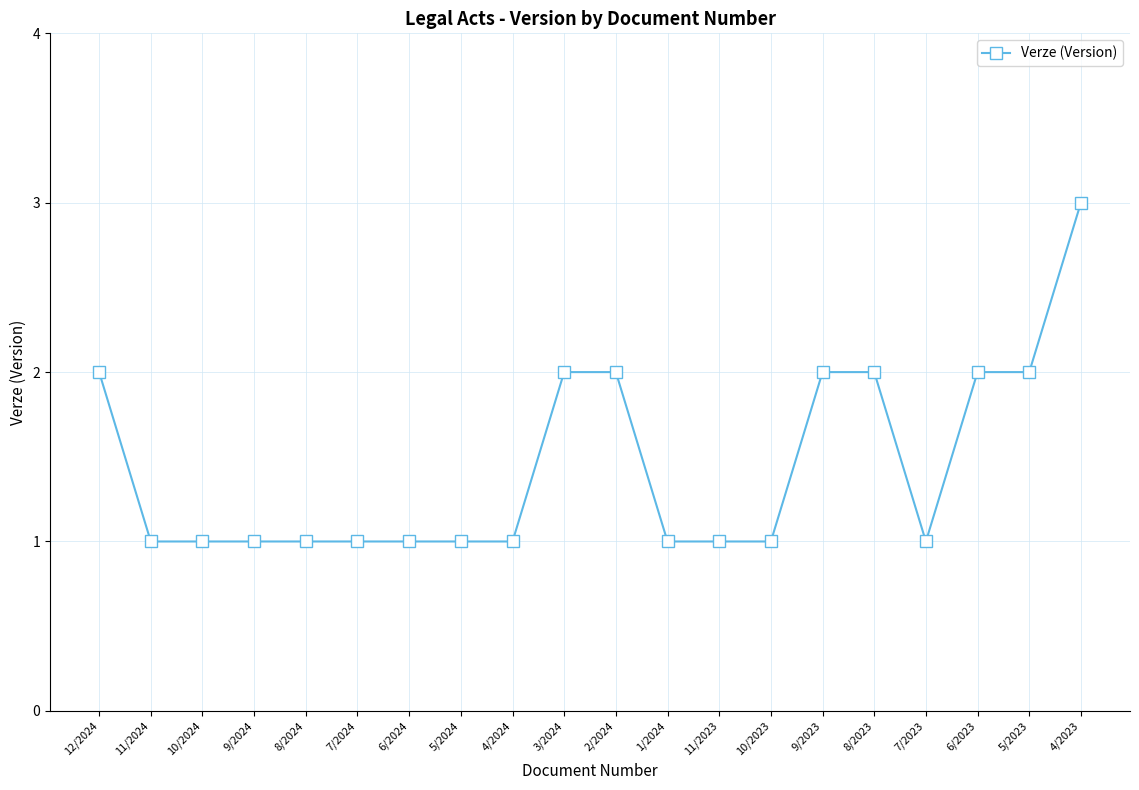

What position from the right is 12/2024?

20